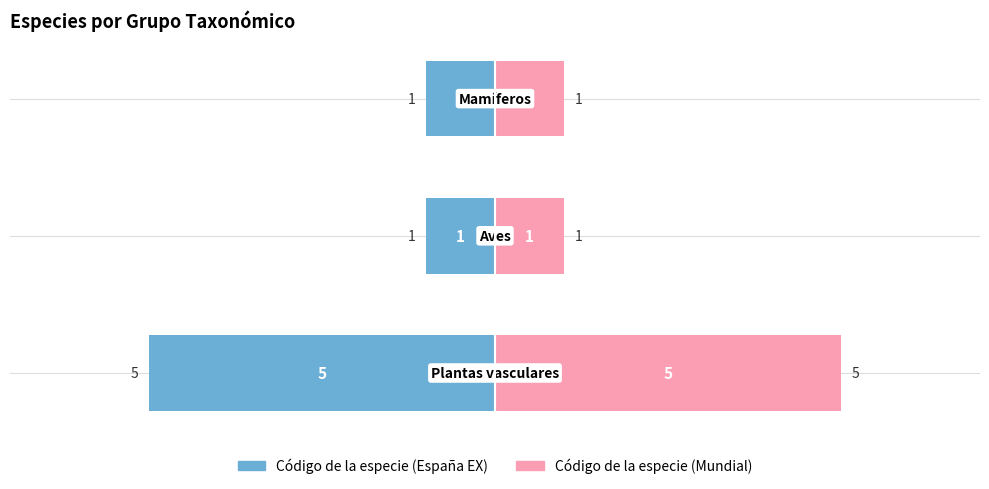

Rank the series by their maximum value, from lowest to highest.

Código UICN España EX, Código UICN Mundial